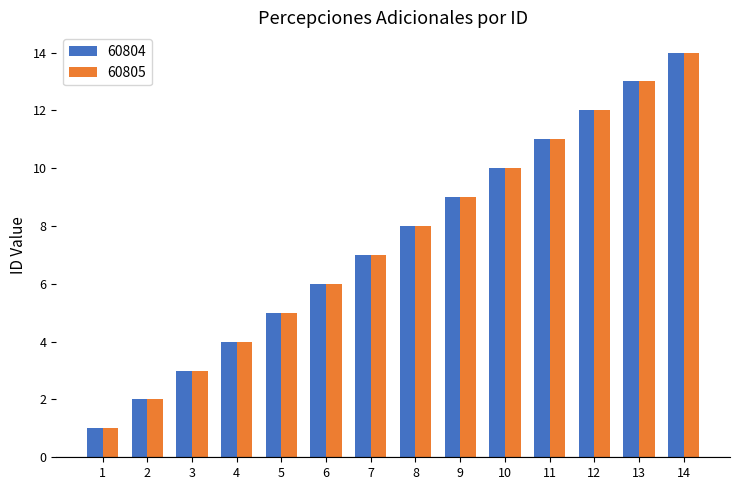

Are the bars grouped side by side (vs. stacked)?

Yes